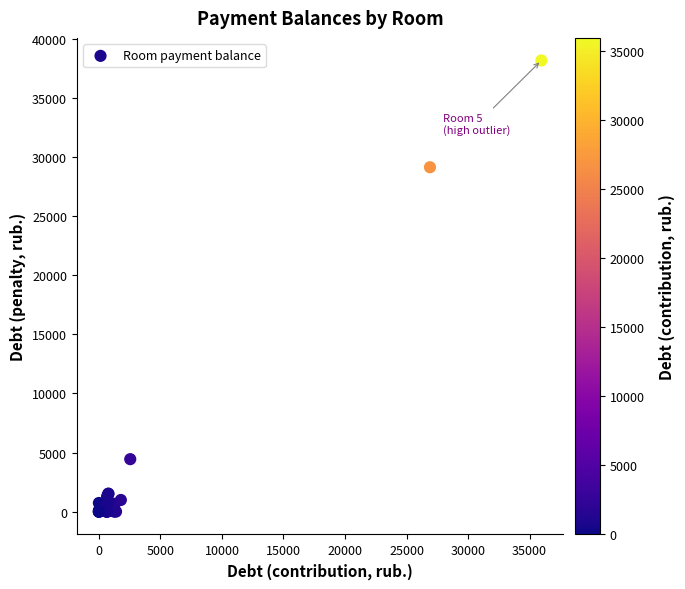

What Y value in the scatter plot is closest to 19076?

29123.1